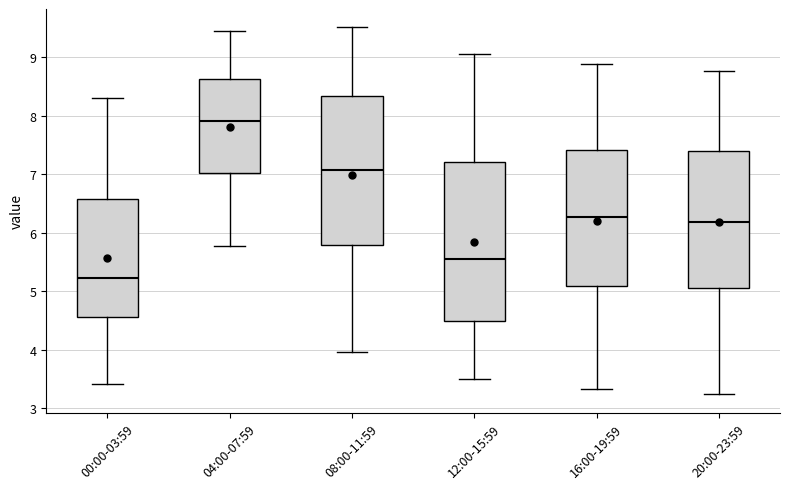

Which box has the lowest median line?

00:00-03:59